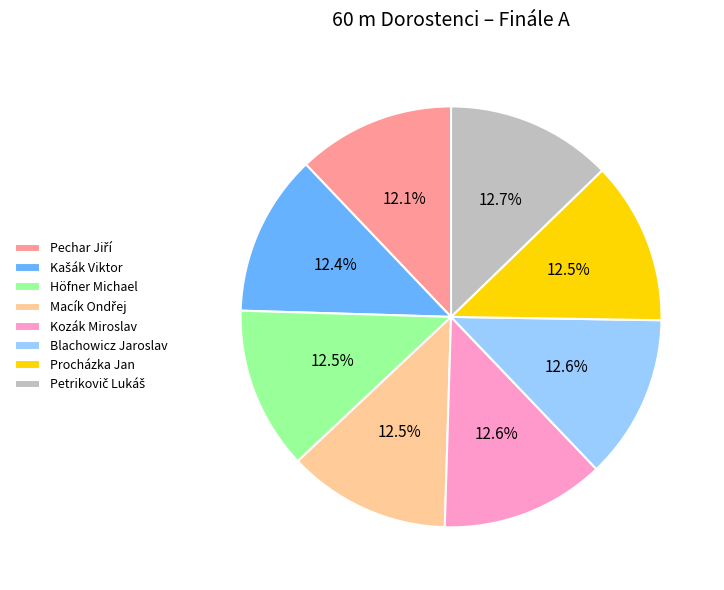

To the nearest percent, what is the difference between the largest and smallest slice percentages?

1%